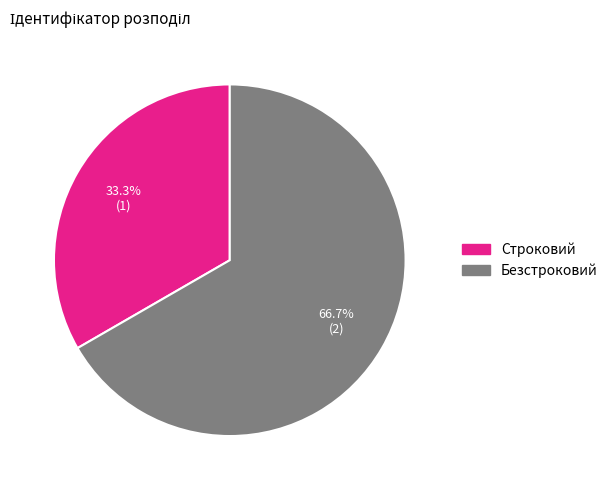

How many slices are in this pie chart?

2